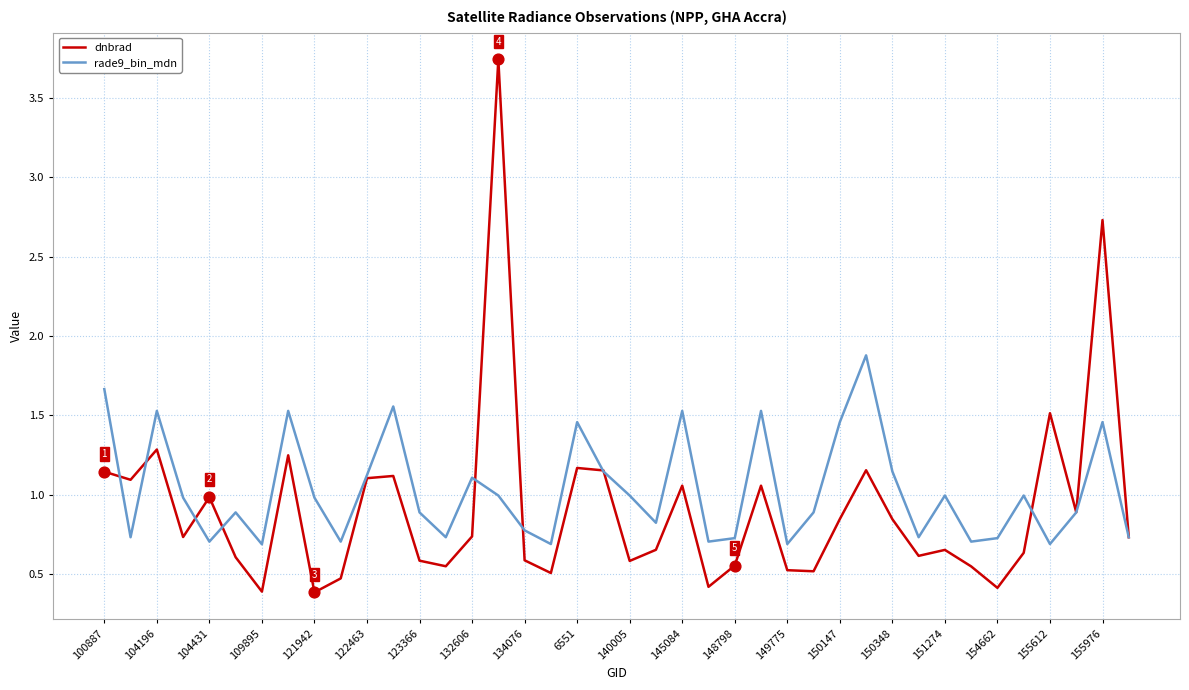

Which series has the widest spread of values?

dnbrad